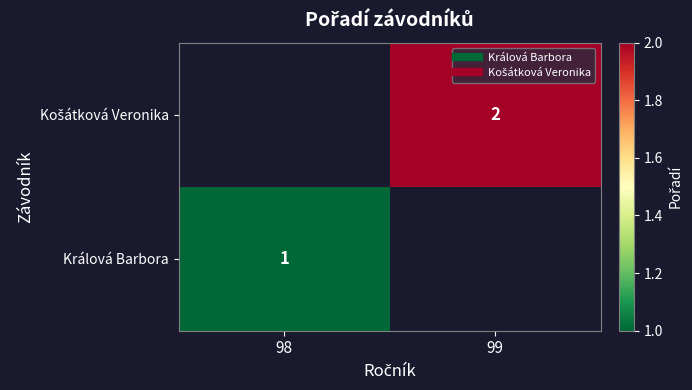

Rank the series by their average value, from lowest to highest.

Králová Barbora, Košátková Veronika